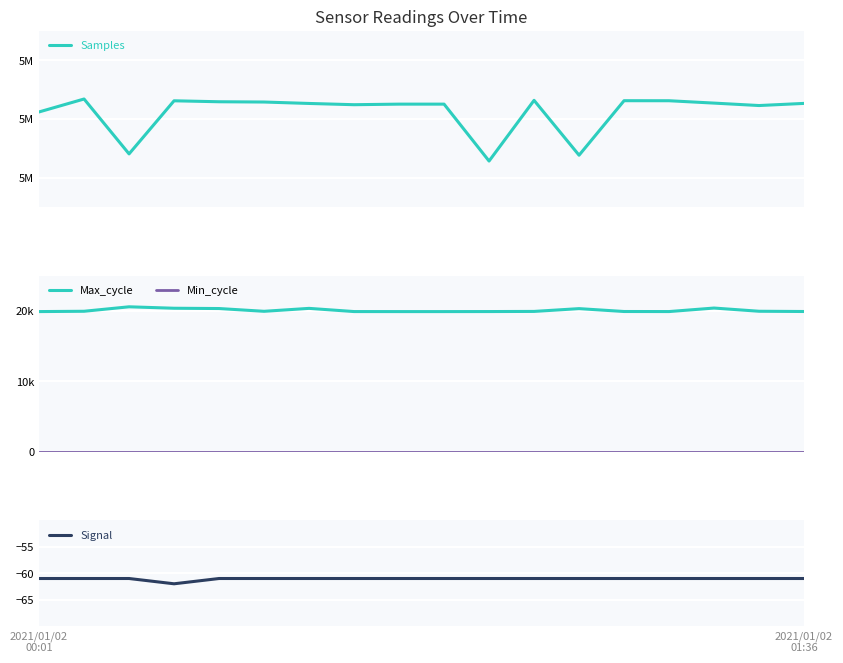

What are all the series names shown in the legend?

Samples, Max_cycle, Min_cycle, Signal